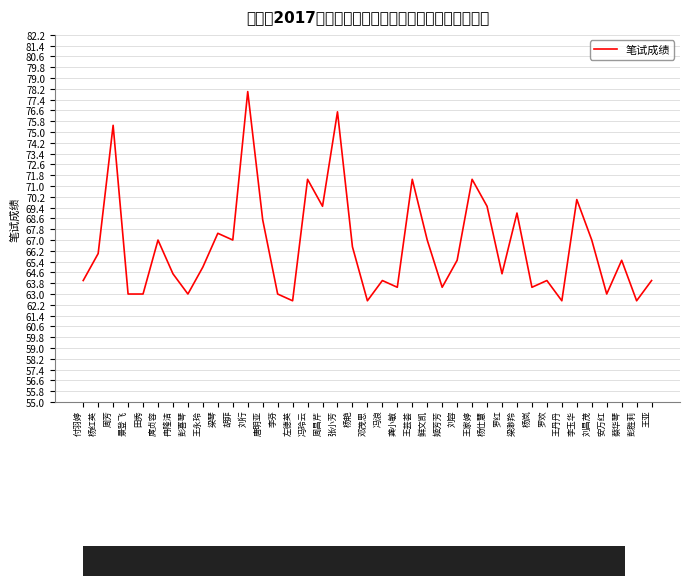

True or false: the data shows 76.5 at 张小芳.

True